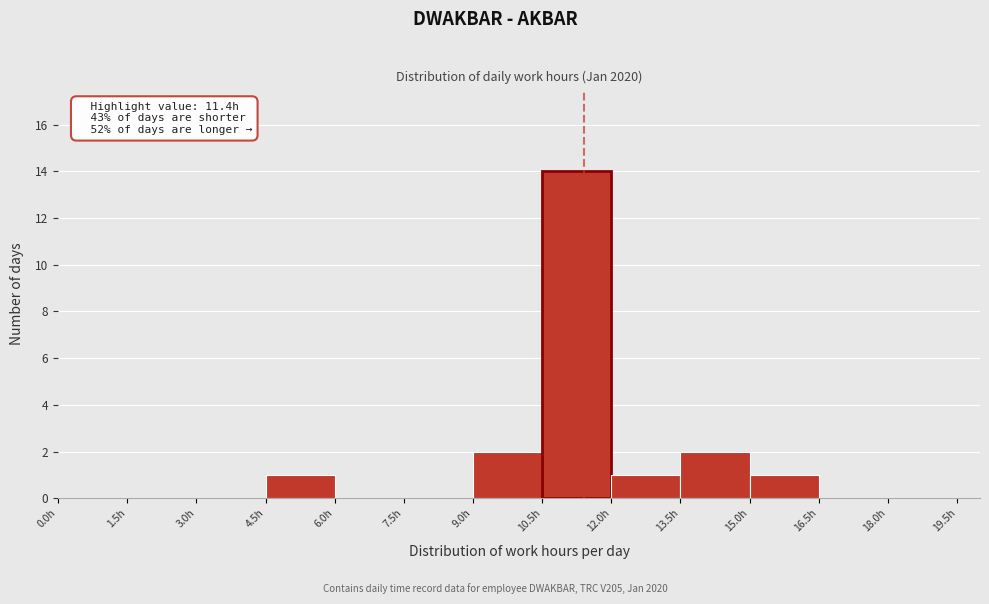

Over which range of the x-axis is the bar tallest?

10.5 to 12.0